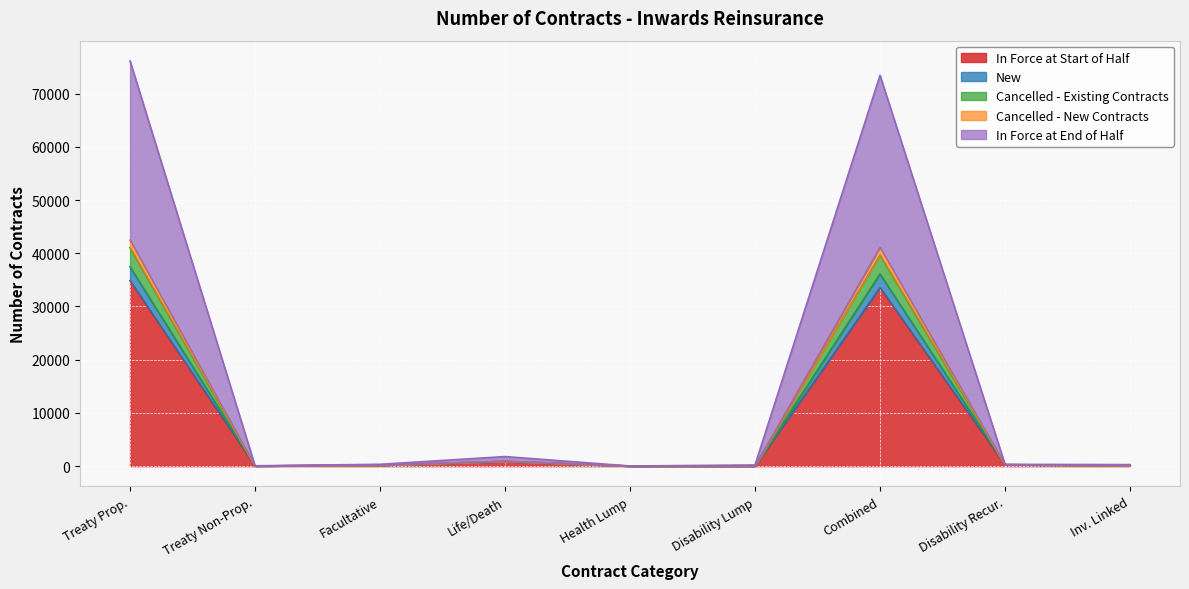

True or false: Cancelled - New Contracts and In Force at End of Half cross at least once.

False